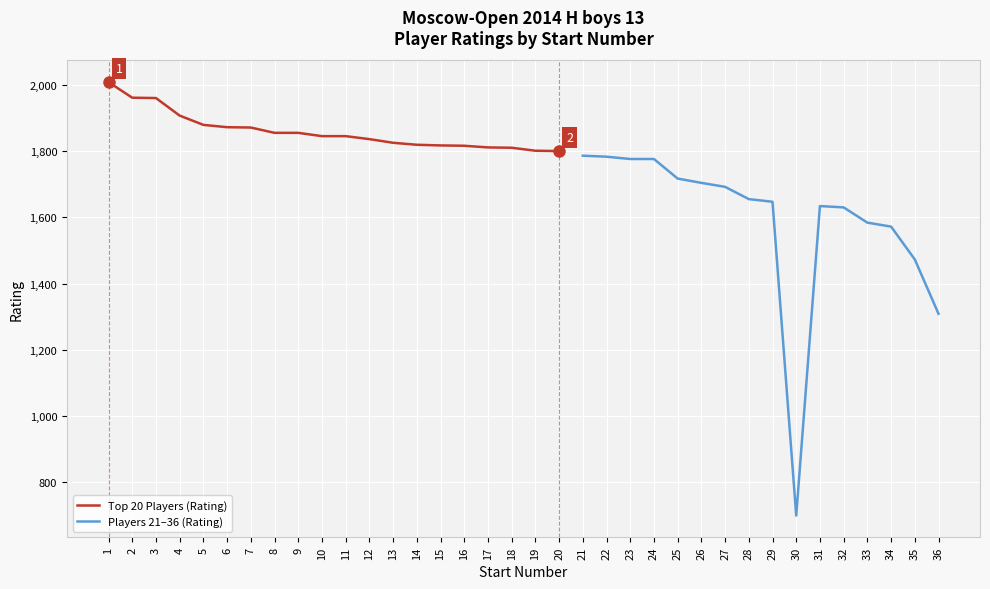

Which has a higher value, 4 or 3?

3